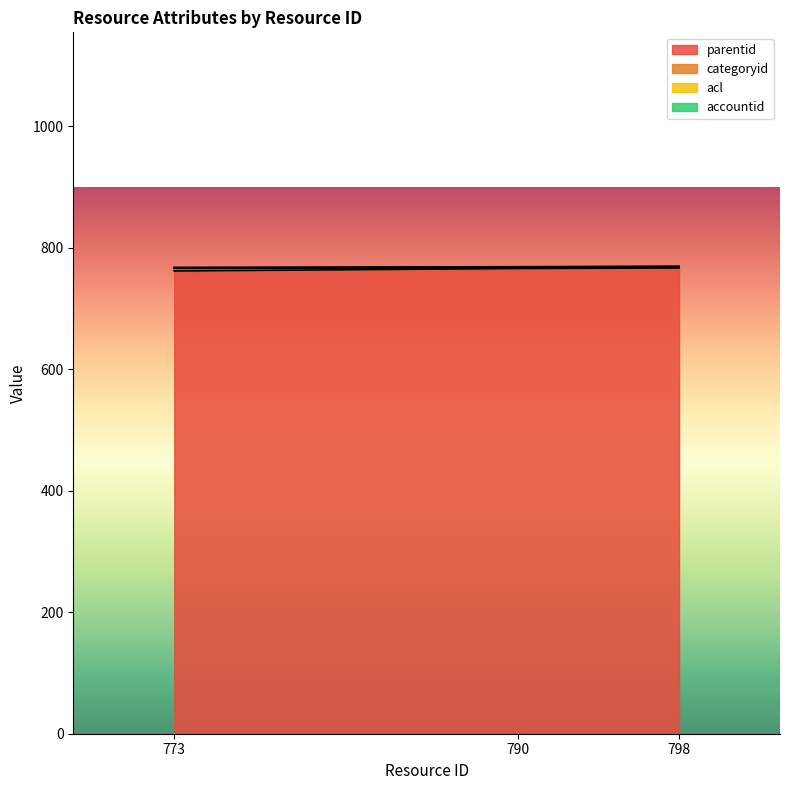

The parentid series shows 767 at 798. True or false?

True